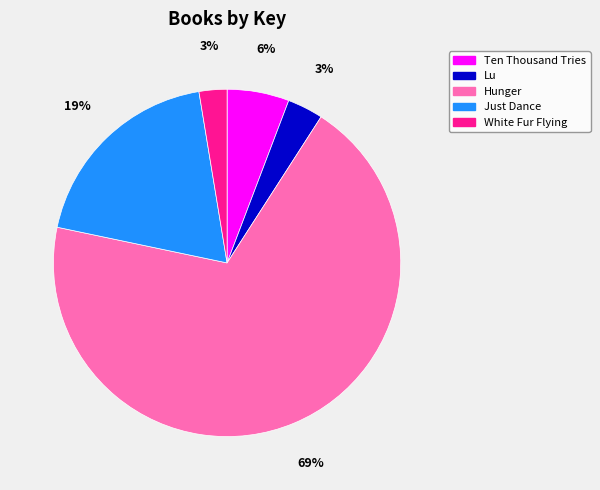

To the nearest percent, what portion does White Fur Flying represent?

3%